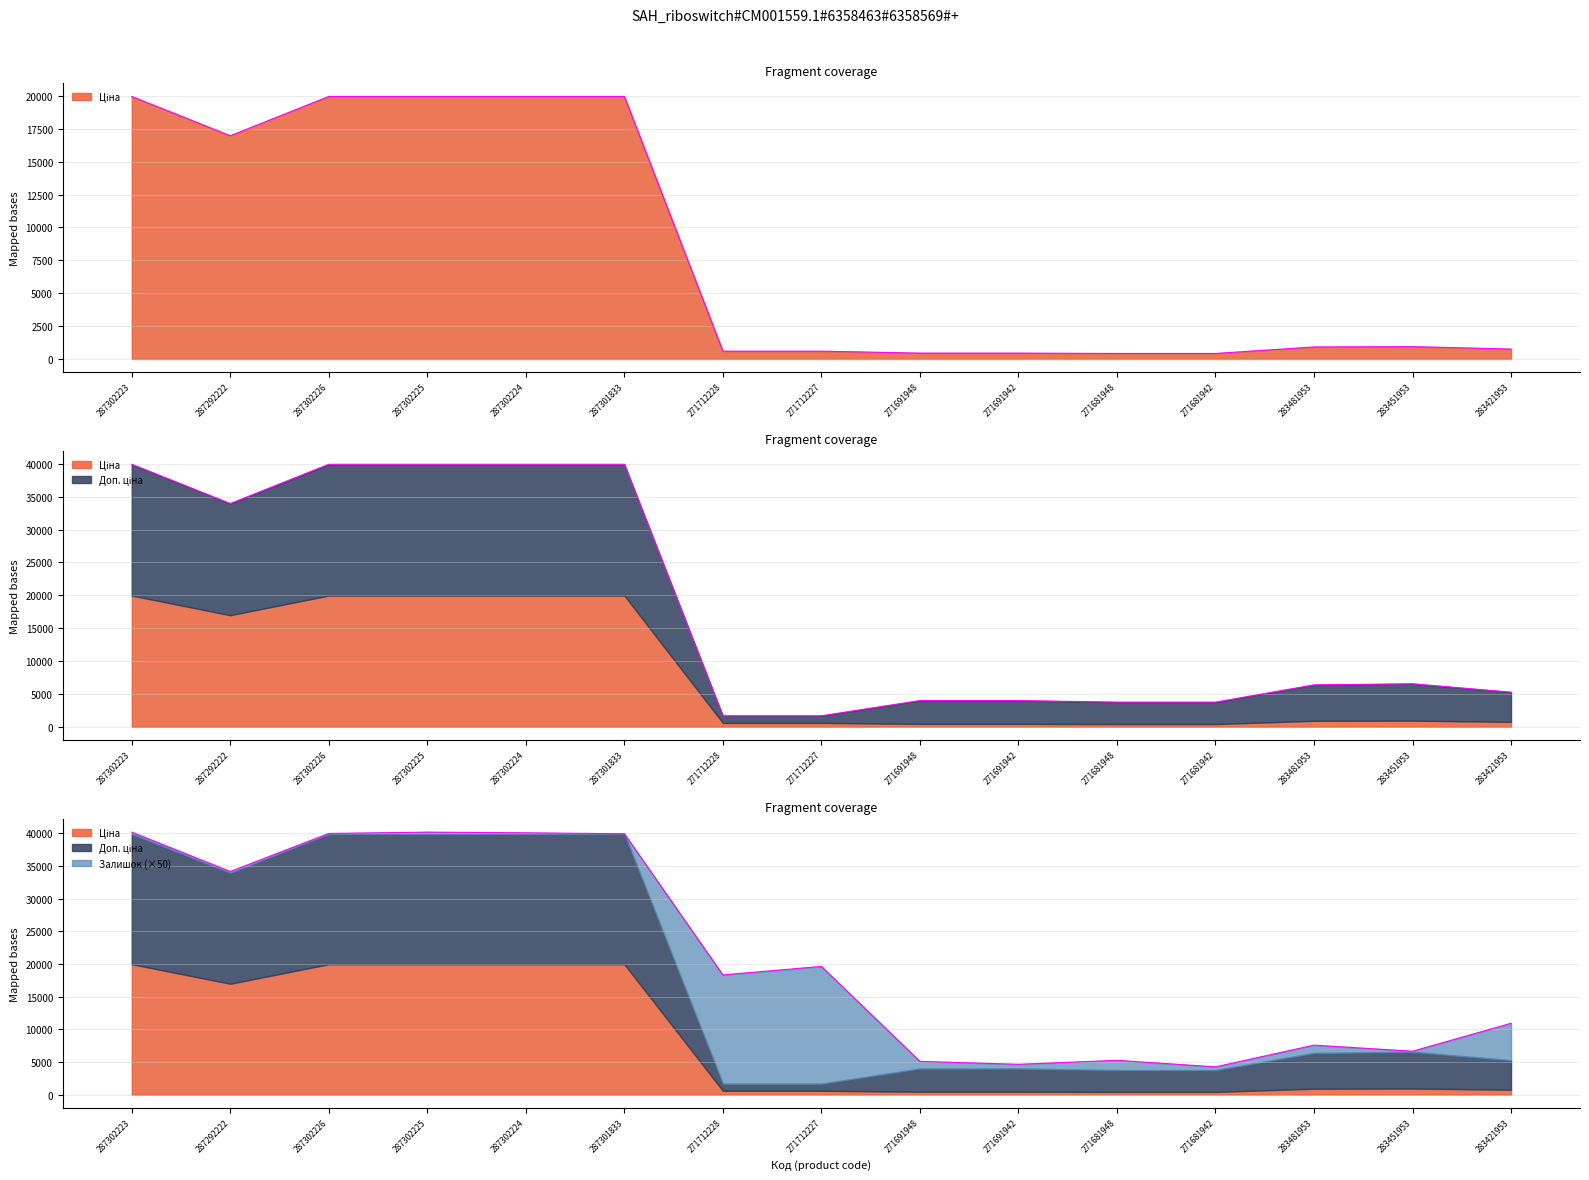

At how many categories does at least one series exceed 35074?

5